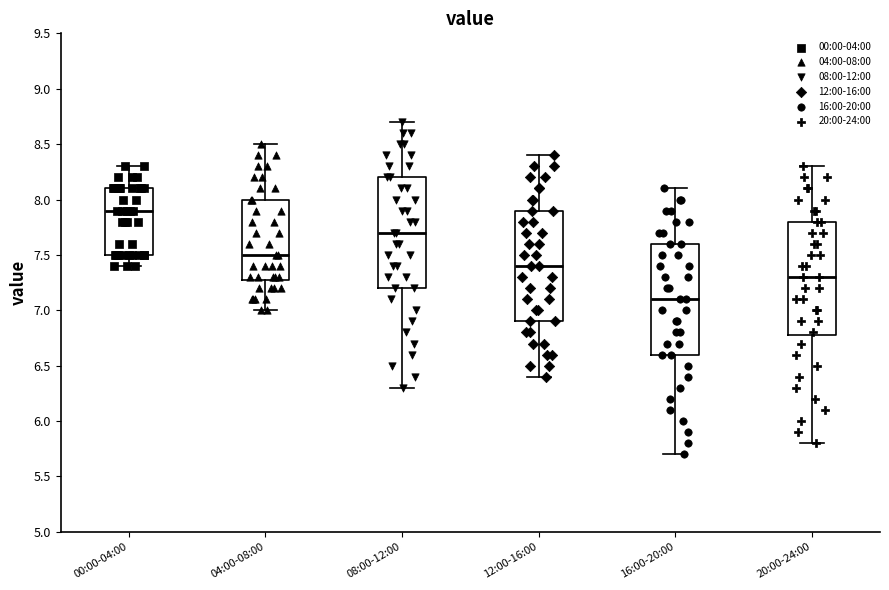

Reading left to right, transcribe this box plot: for each box, give where its median line is, the range the box spans, and where its two whiskers end, as read against the y-axis. The values are not printed on the chart, so give them approximately, as read against the axis.

00:00-04:00: median 7.9, box 7.5 to 8.1, whiskers 7.4 to 8.3
04:00-08:00: median 7.5, box 7.3 to 8.0, whiskers 7.0 to 8.5
08:00-12:00: median 7.7, box 7.2 to 8.2, whiskers 6.3 to 8.7
12:00-16:00: median 7.4, box 6.9 to 7.9, whiskers 6.4 to 8.4
16:00-20:00: median 7.1, box 6.6 to 7.6, whiskers 5.7 to 8.1
20:00-24:00: median 7.3, box 6.8 to 7.8, whiskers 5.8 to 8.3